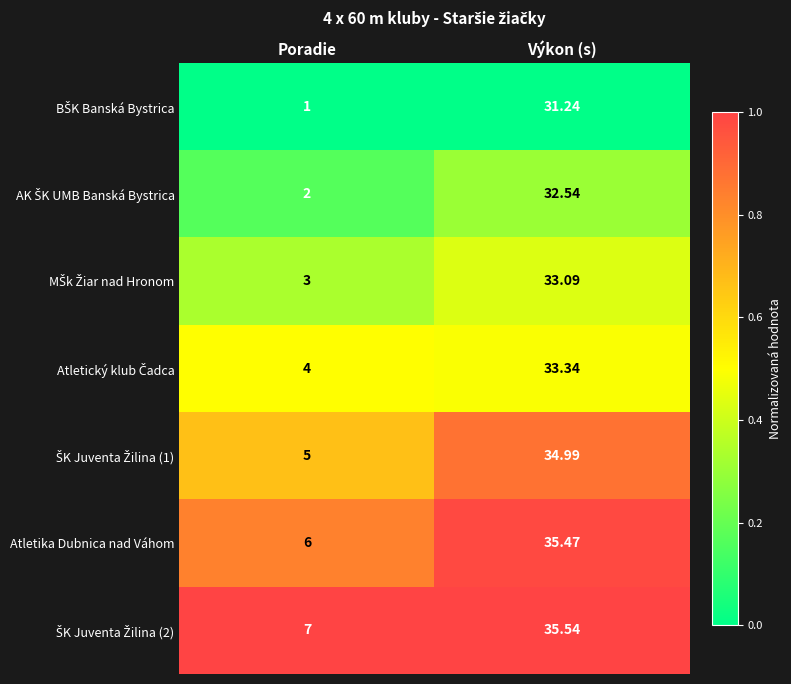

Which category has the lowest value in the Atletika Dubnica nad Váhom series?

Poradie